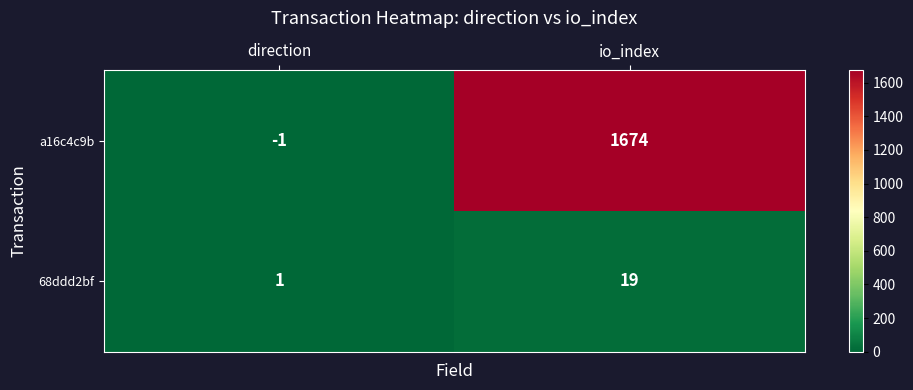

Which category has the highest value across all series?

io_index